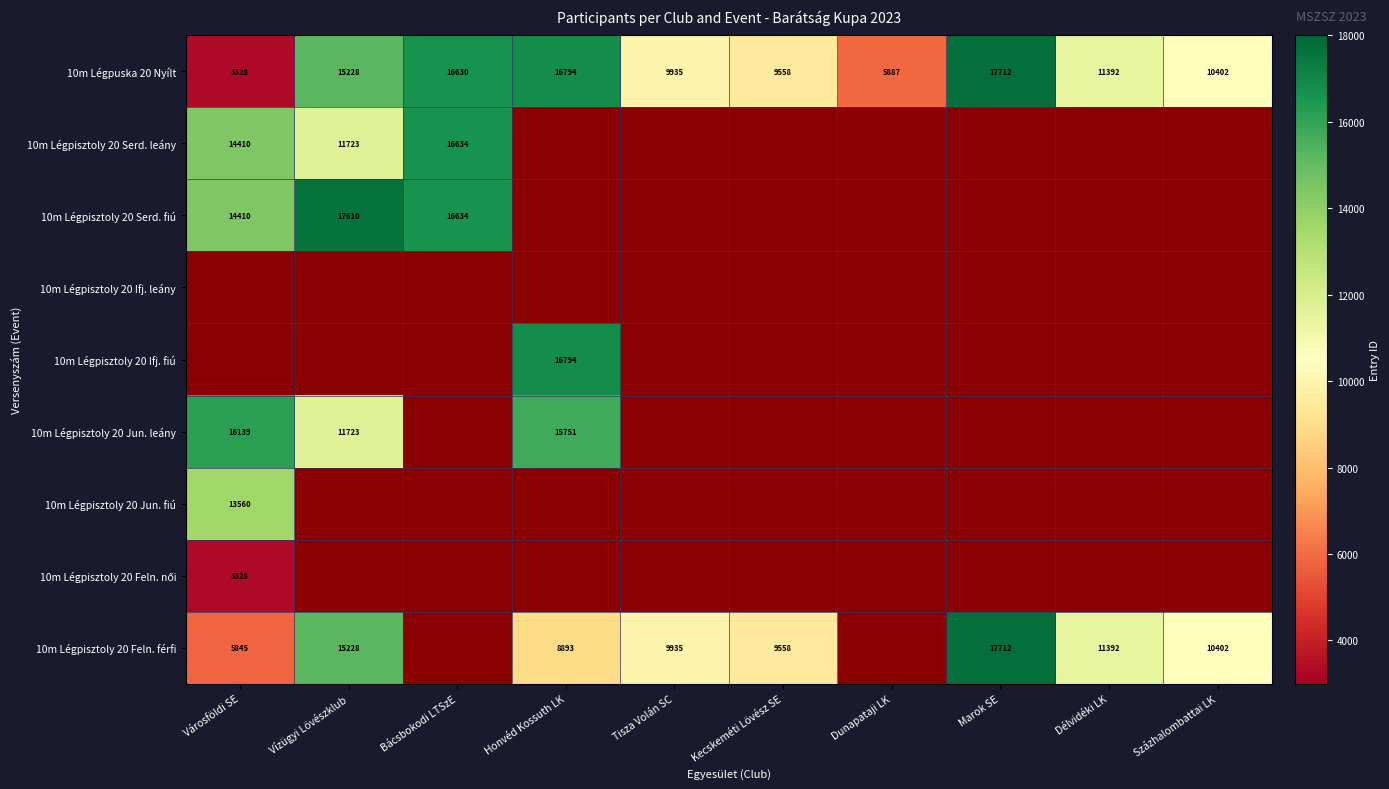

How many data points does each series have?

10